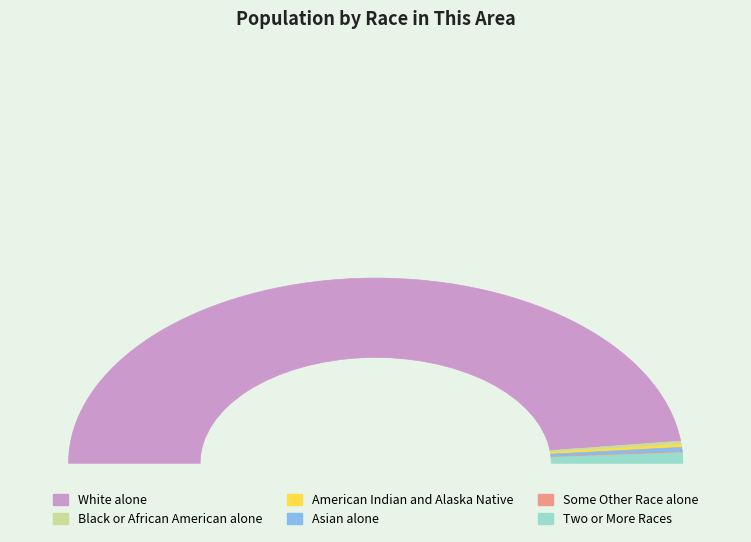

To the nearest percent, what is the difference between the Black or African American alone and Two or More Races slice percentages?

1%